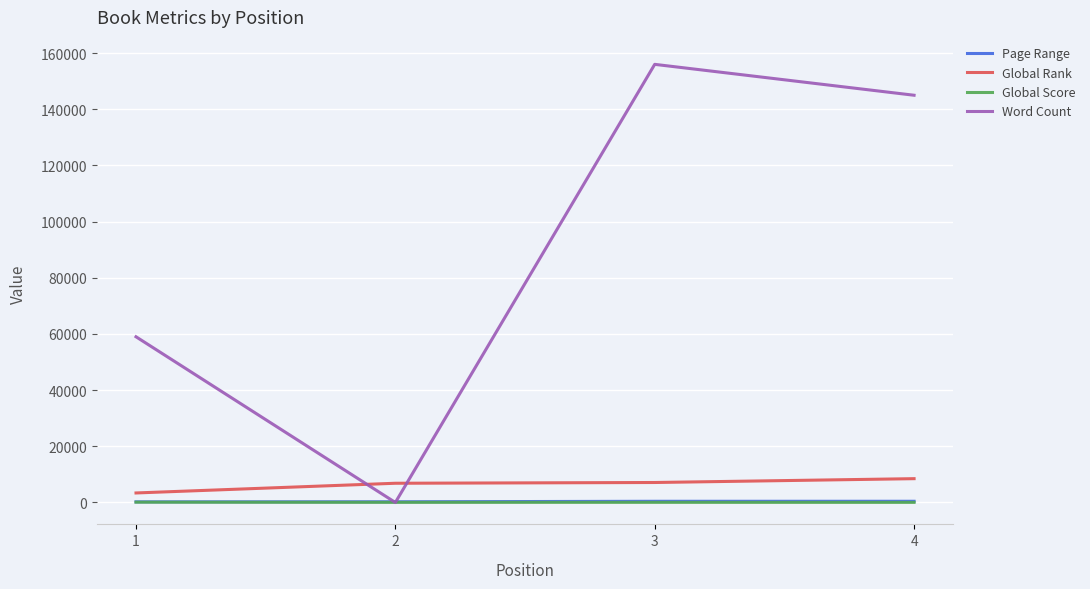

The value of Word Count at 1 is 79416. True or false?

False